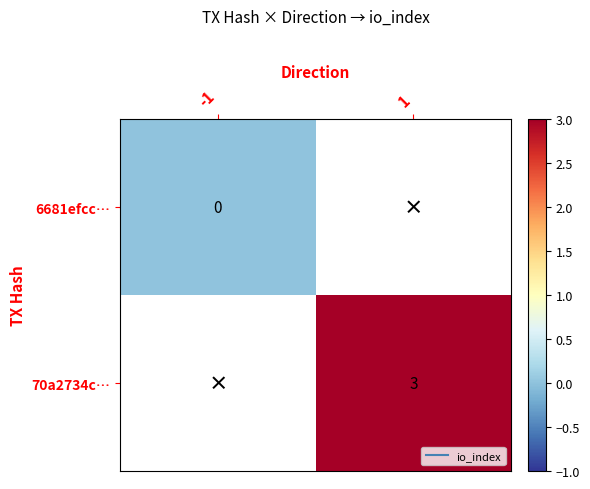

At 1, list the series in order from smallest to largest.

6681efcc…, 70a2734c…